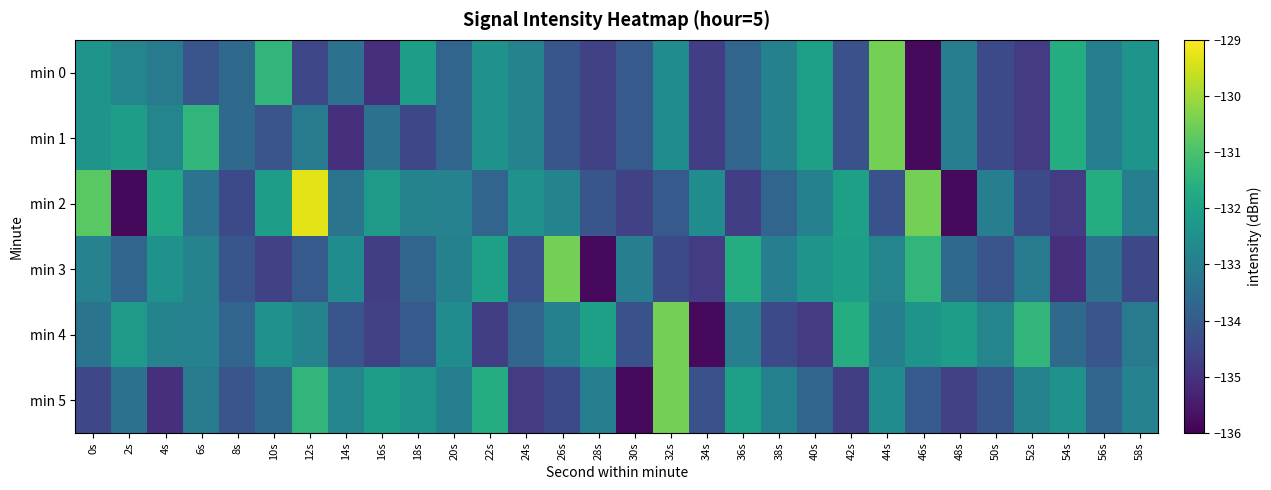

Which series has the largest range (max minus min)?

min 2